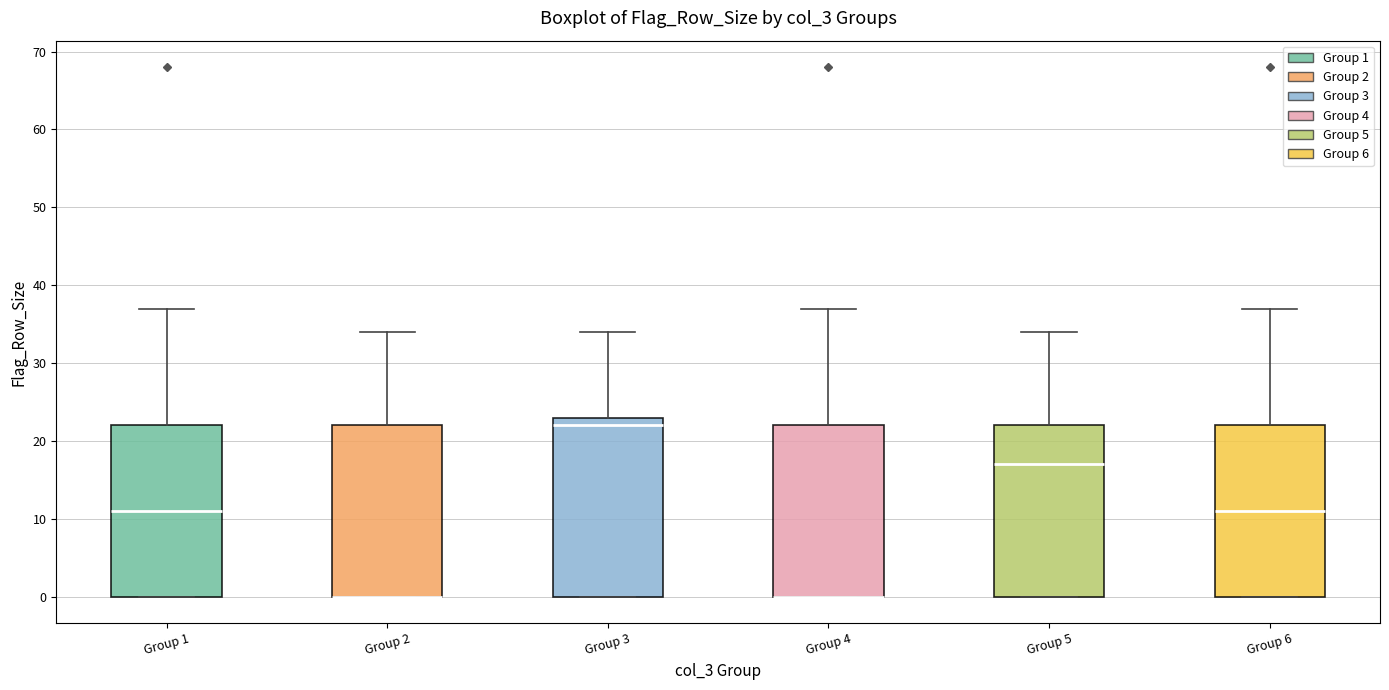

Reading left to right, read every box against the y-axis: the position of its median line, the range the box covers, and the ends of its whiskers. The values are not printed on the chart, so give them approximately, as read against the axis.

Group 1: median 11, box 0 to 22, whiskers 0 to 37
Group 2: median 0 (drawn on the box's lower edge), box 0 to 22, whiskers 0 to 34
Group 3: median 22, box 0 to 23, whiskers 0 to 34
Group 4: median 0 (drawn on the box's lower edge), box 0 to 22, whiskers 0 to 37
Group 5: median 17, box 0 to 22, whiskers 0 to 34
Group 6: median 11, box 0 to 22, whiskers 0 to 37